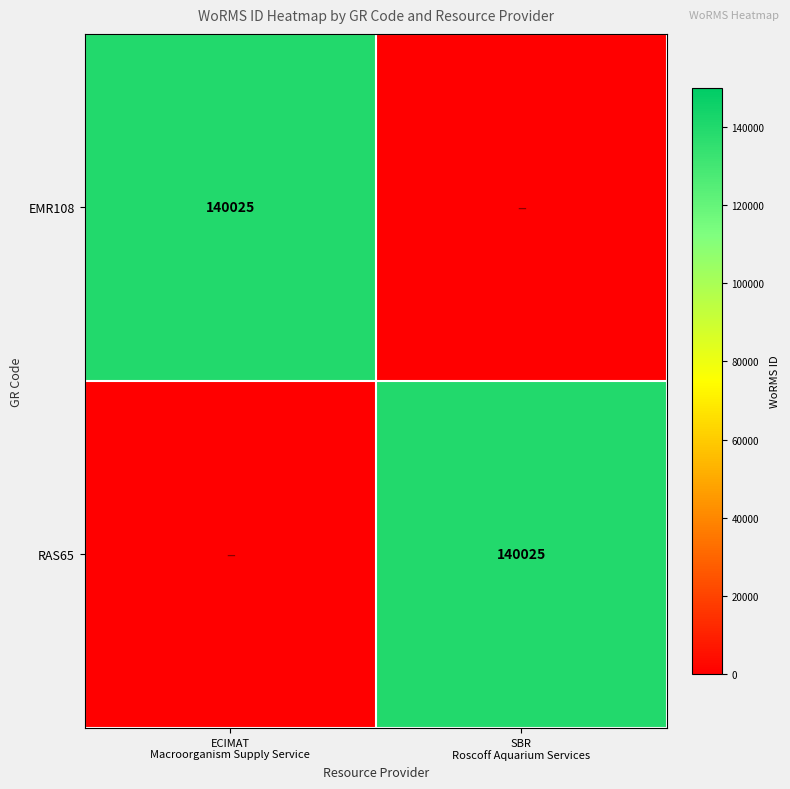

How many RAS65 values are between 0 and 140025?

2